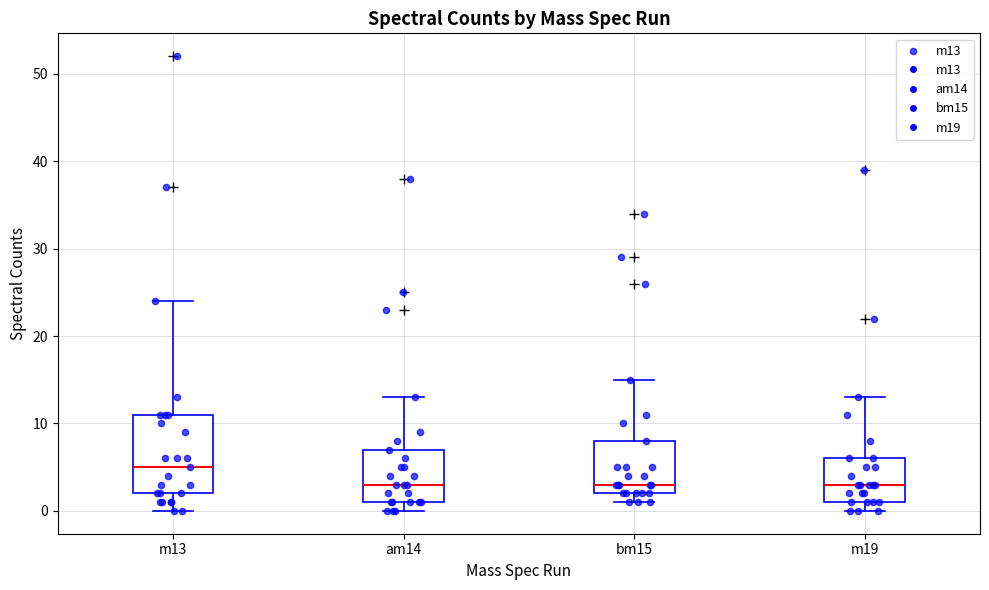

Which box is the tallest, from its lower edge to its upper edge?

m13